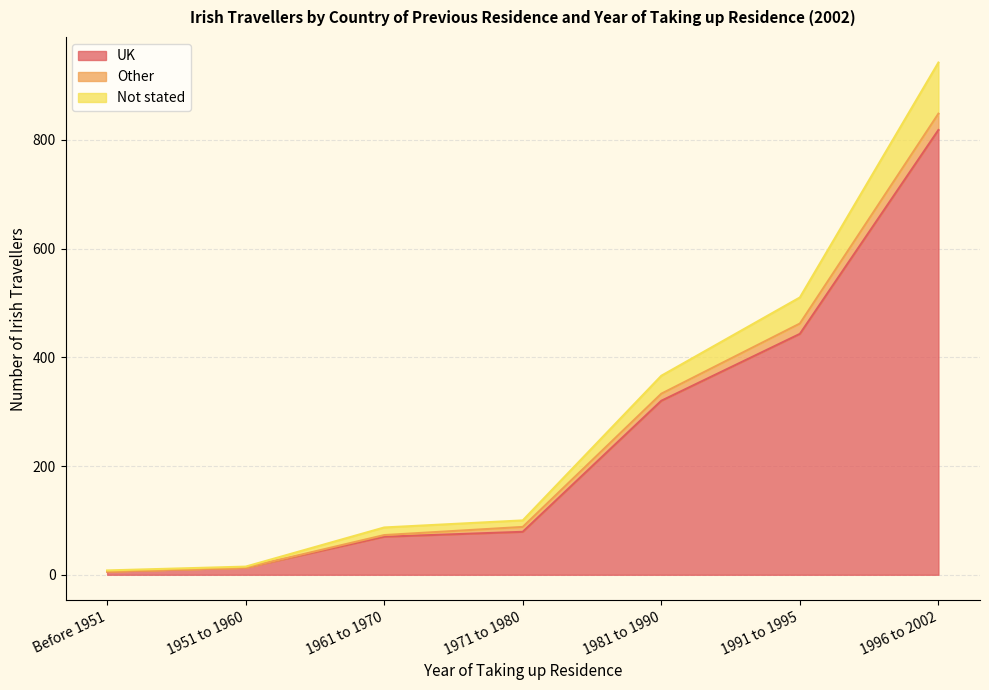

At which category is the sum across all series the highest?

1996 to 2002